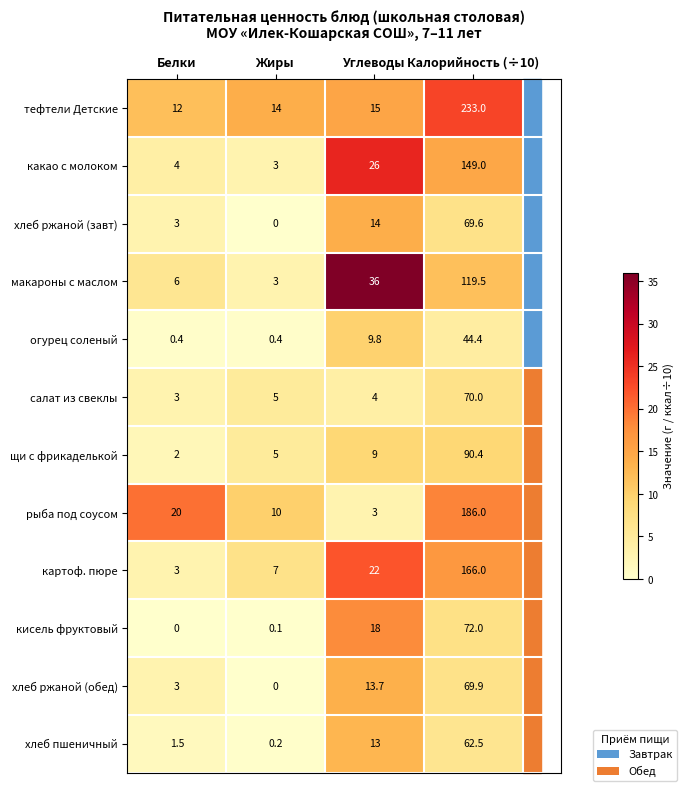

How many distinct data groups are displayed?

12